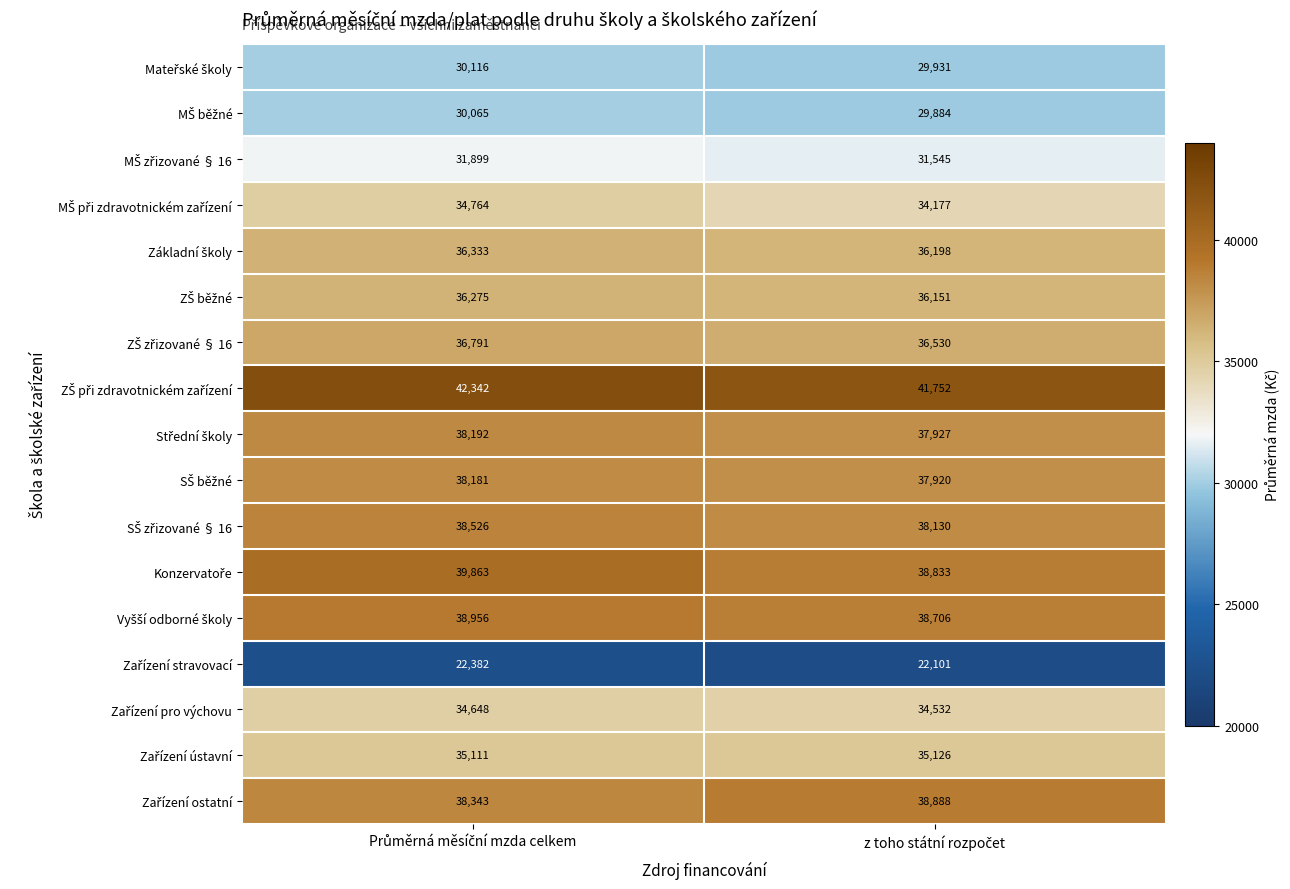

Count the number of data series in this chart.

17